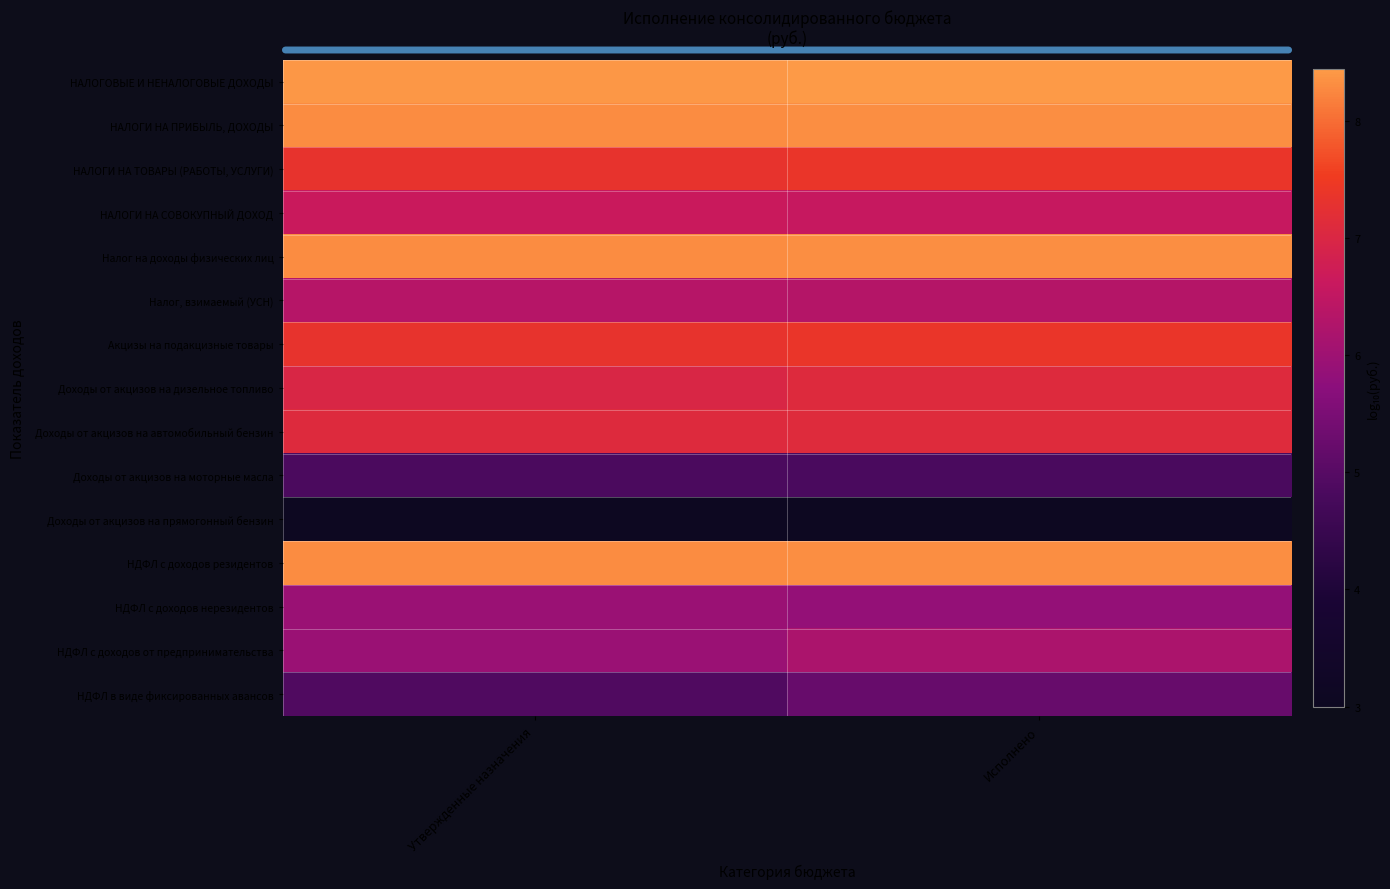

Rank the series at Исполнено from highest to lowest value.

НАЛОГОВЫЕ И НЕНАЛОГОВЫЕ ДОХОДЫ, НАЛОГИ НА ПРИБЫЛЬ, ДОХОДЫ, Налог на доходы физических лиц, НДФЛ с доходов резидентов, НАЛОГИ НА ТОВАРЫ (РАБОТЫ, УСЛУГИ), Акцизы на подакцизные товары, Доходы от акцизов на автомобильный бензин, Доходы от акцизов на дизельное топливо, НАЛОГИ НА СОВОКУПНЫЙ ДОХОД, Налог, взимаемый (УСН), НДФЛ с доходов от предпринимательства, НДФЛ с доходов нерезидентов, НДФЛ в виде фиксированных авансов, Доходы от акцизов на моторные масла, Доходы от акцизов на прямогонный бензин